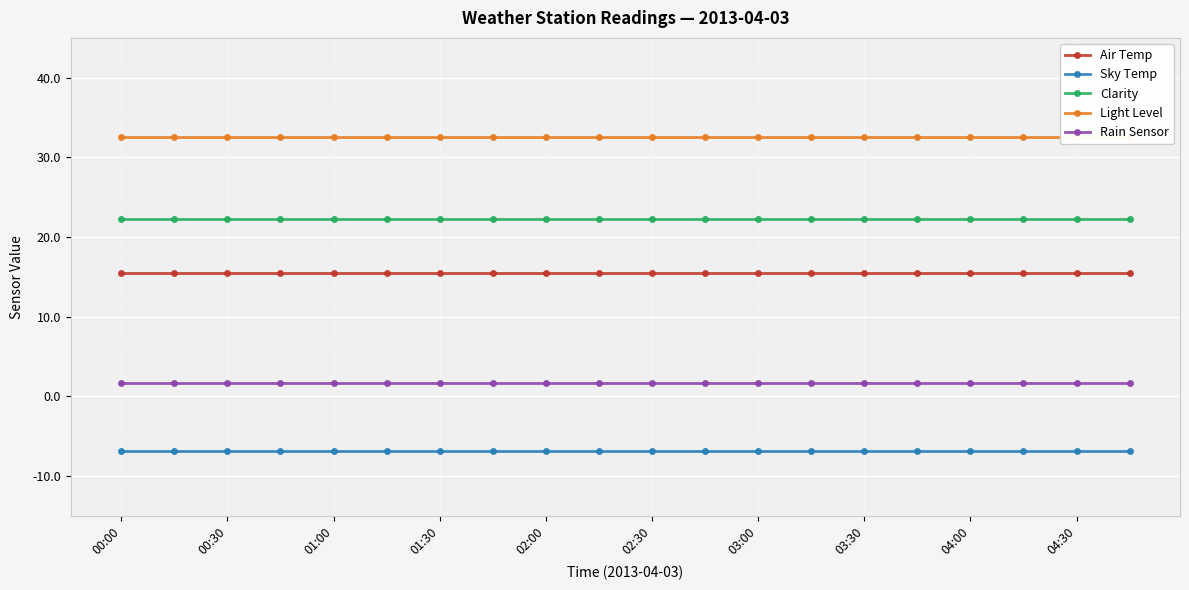

Is it true that Air Temp equals 15.5 at 00:30?

True